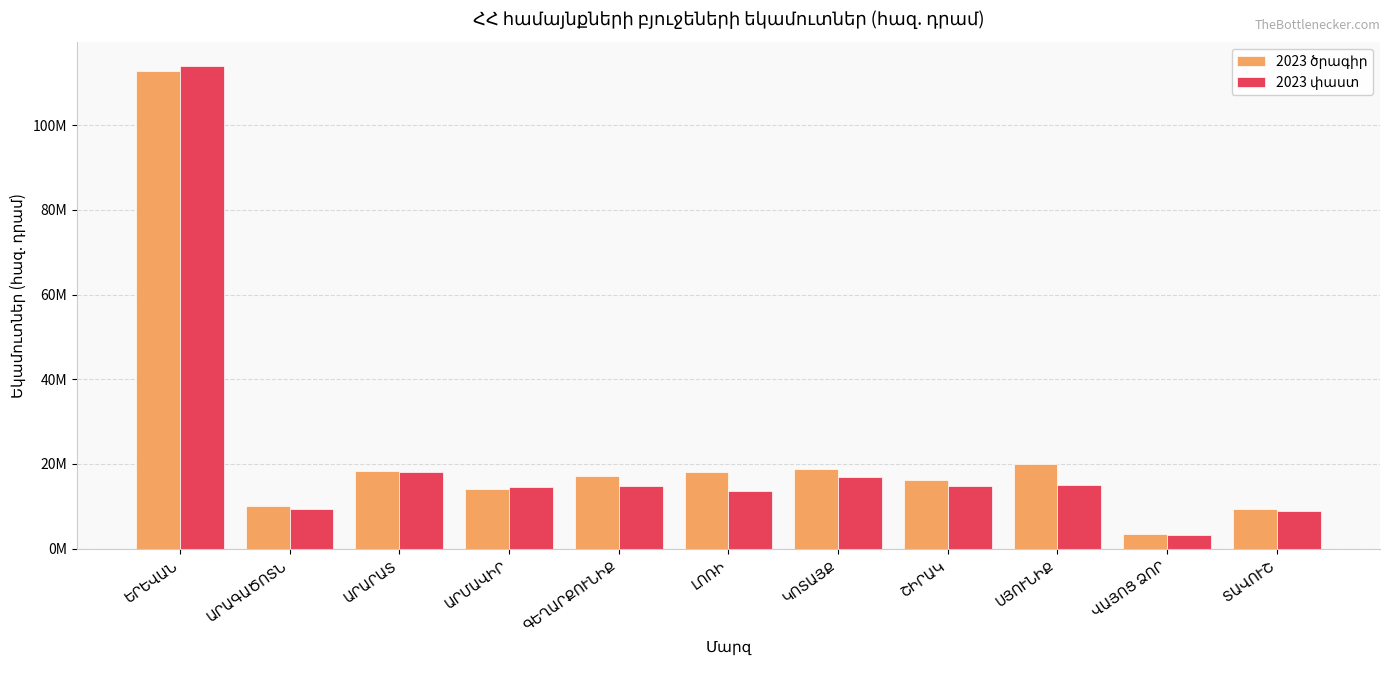

Reading right to left, transcribe all the data shown in this chart.

2023 ծրագիր: ՏԱՎՈՒՇ=9424294.3	ՎԱՅՈՑ ՁՈՐ=3373141.2	ՍՅՈՒՆԻՔ=19936447.3	ՇԻՐԱԿ=16231553.6	ԿՈՏԱՅՔ=18818481.2	ԼՈՌԻ=18194647.0	ԳԵՂԱՐՔՈՒՆԻՔ=17236076.9	ԱՐՄԱՎԻՐ=14196933.4	ԱՐԱՐԱՏ=18349782.4	ԱՐԱԳԱԾՈՏՆ=10160239.7	ԵՐԵՎԱՆ=112862236.9
2023 փաստ: ՏԱՎՈՒՇ=8785729.3	ՎԱՅՈՑ ՁՈՐ=3300563.4	ՍՅՈՒՆԻՔ=15144565.6	ՇԻՐԱԿ=14863740.7	ԿՈՏԱՅՔ=16962451.8	ԼՈՌԻ=13738113.9	ԳԵՂԱՐՔՈՒՆԻՔ=14785829.7	ԱՐՄԱՎԻՐ=14656745.1	ԱՐԱՐԱՏ=18069700.6	ԱՐԱԳԱԾՈՏՆ=9487323.6	ԵՐԵՎԱՆ=113908773.9